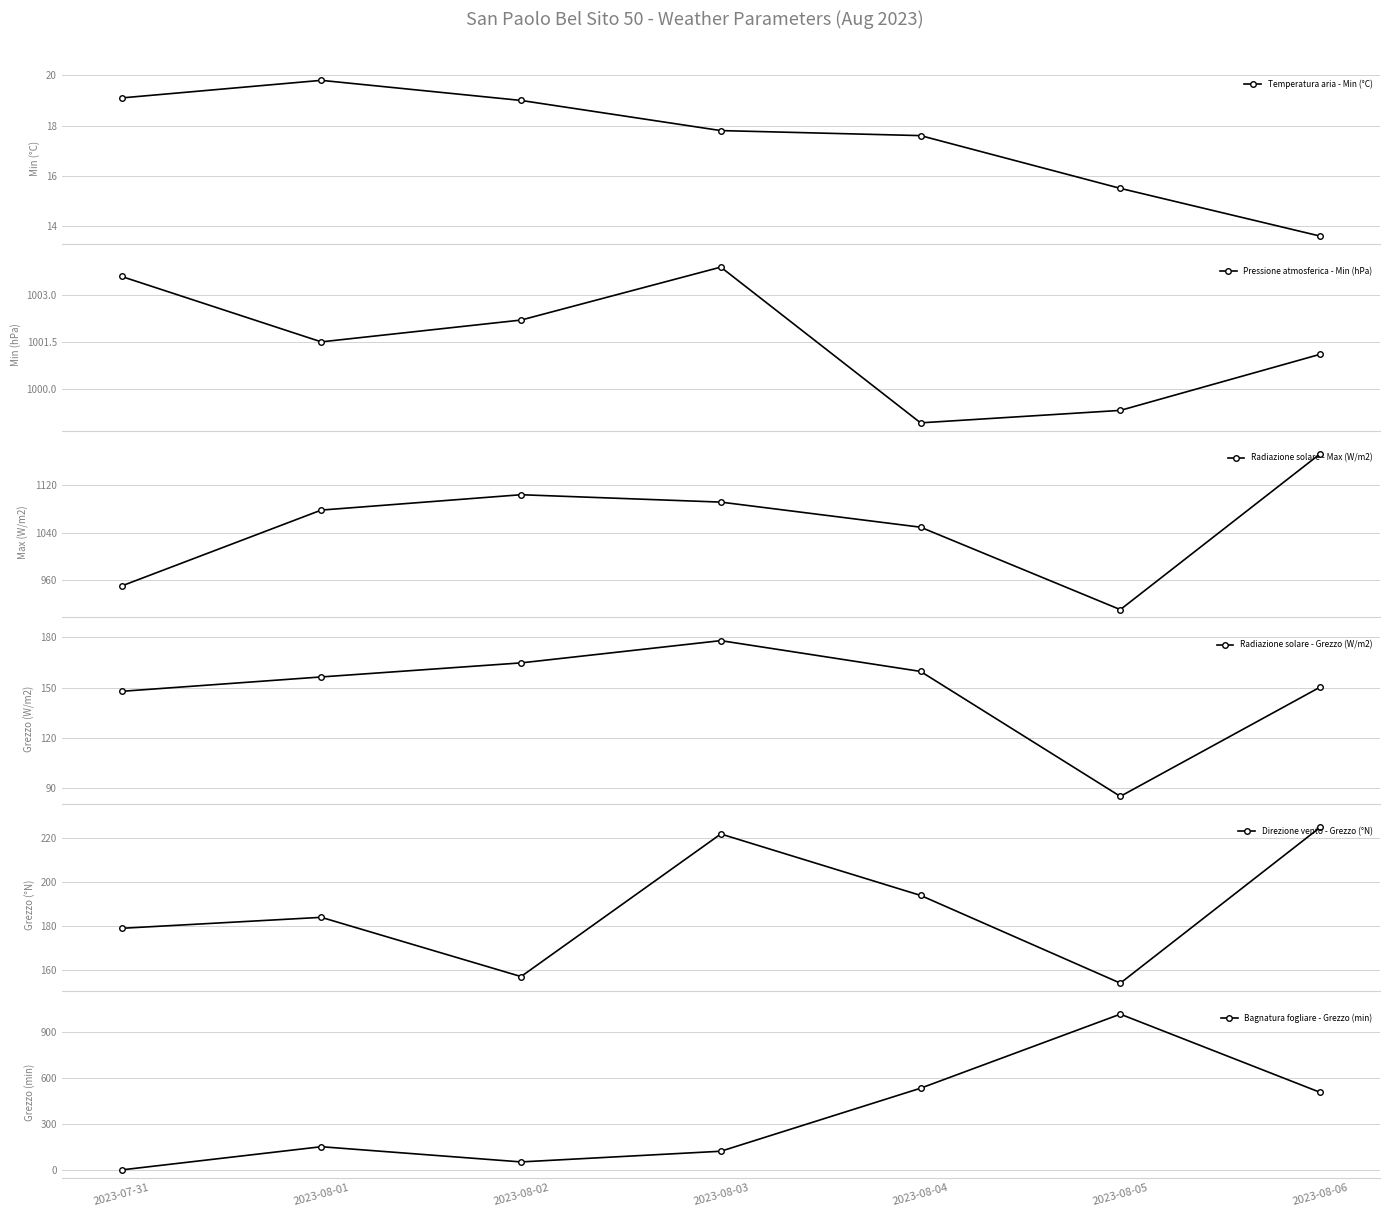

Rank the series by their maximum value, from highest to lowest.

Radiazione solare - Max (W/m2), Bagnatura fogliare - Grezzo (min), Pressione atmosferica - Min (hPa), Direzione vento - Grezzo (°N), Radiazione solare - Grezzo (W/m2), Temperatura aria - Min (°C)